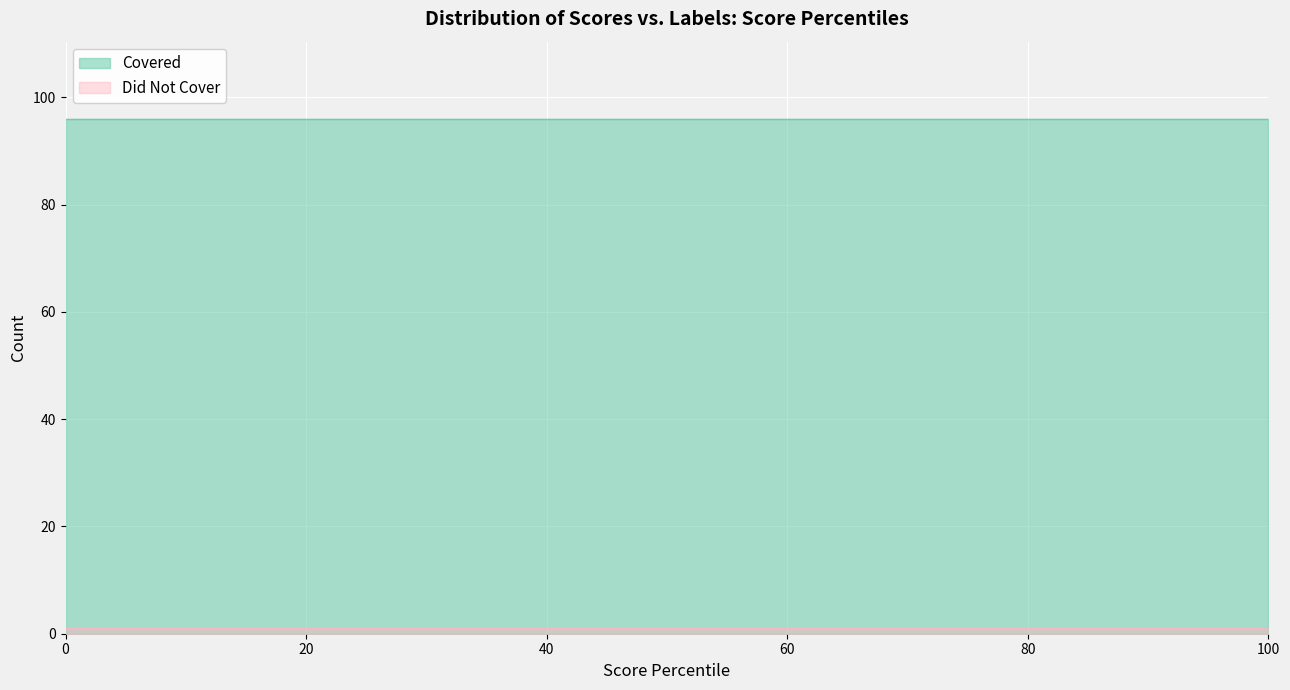

True or false: io_index has more than 0 interior local peaks.

False